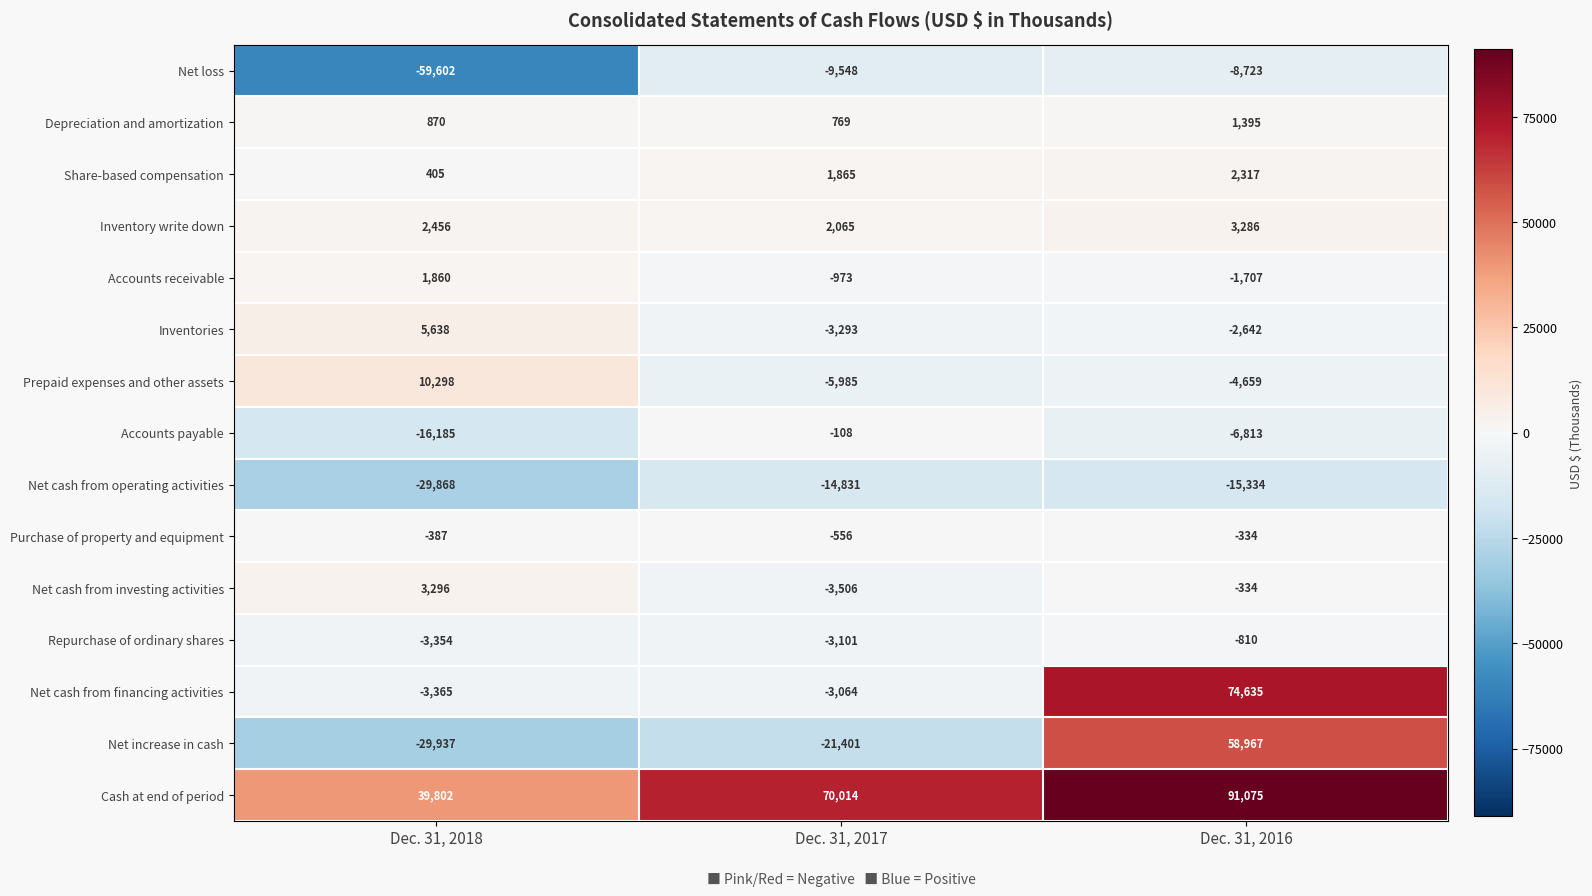

What value does the Repurchase of ordinary shares series have at Dec. 31, 2017?

-3101